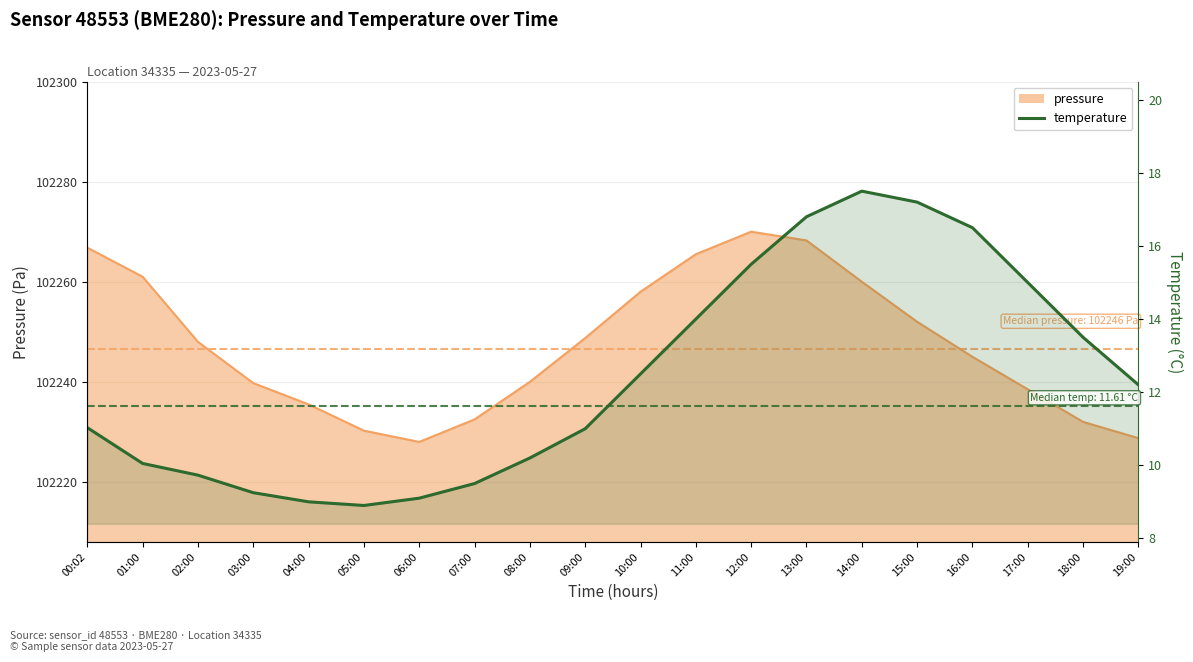

Where is the first local minimum?

05:00